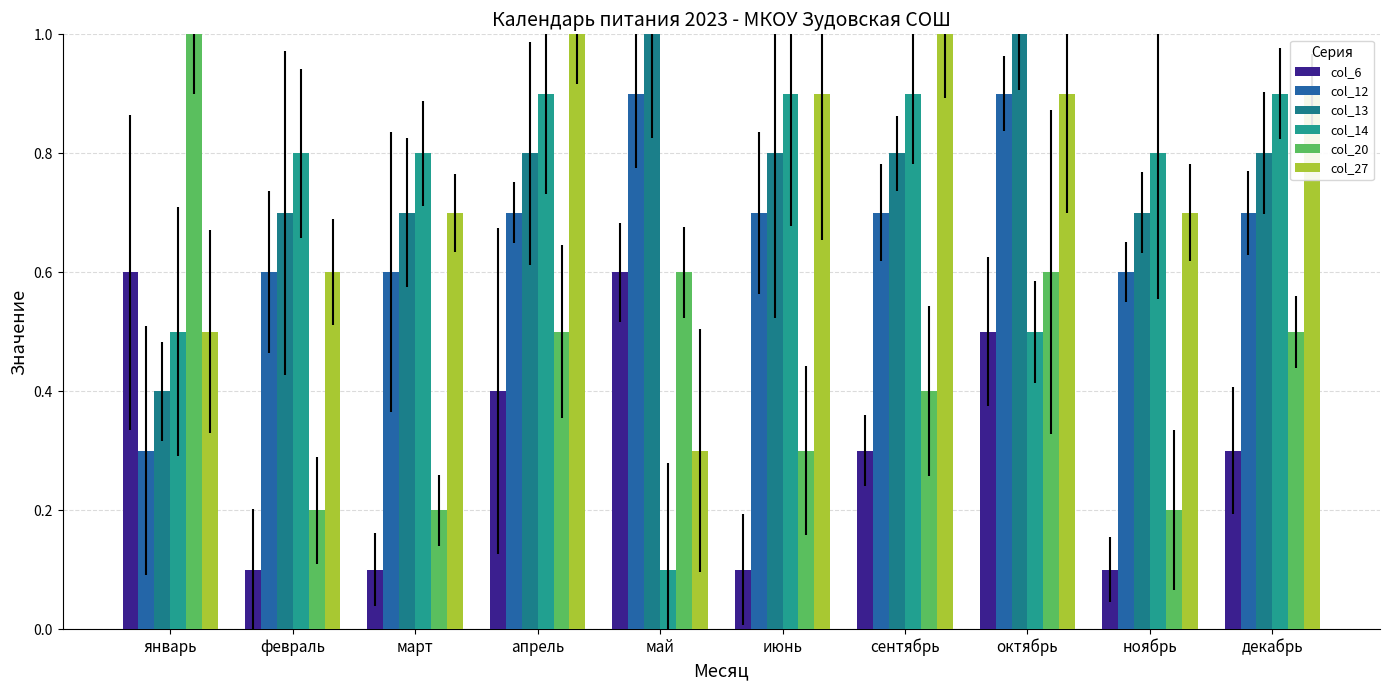

What is the greatest value displayed?

1.0